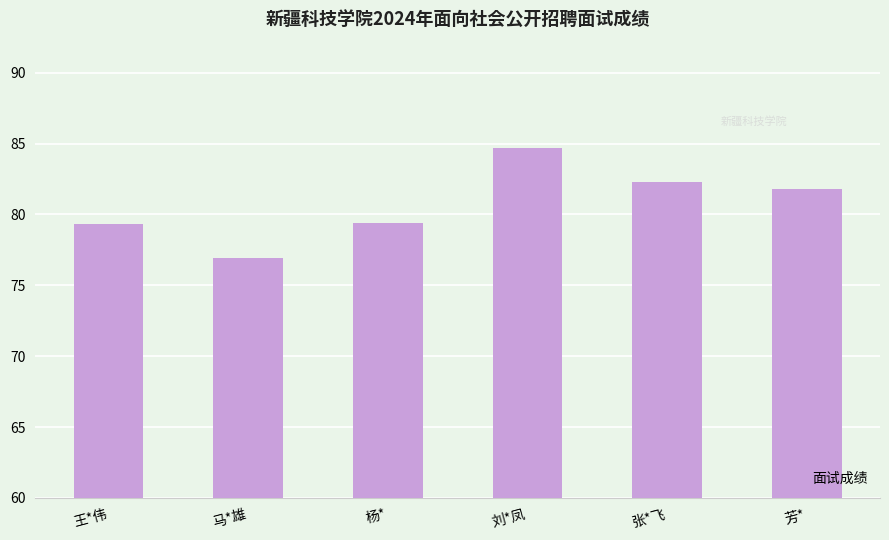

What is the maximum value shown in the chart?

84.7